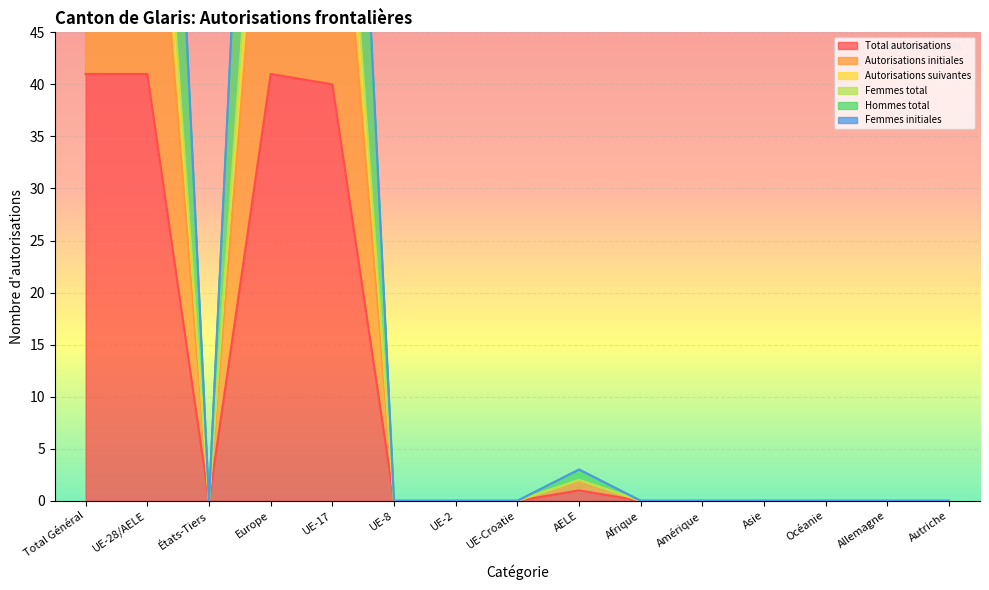

Reading left to right, extract all data points from this chart.

Total autorisations: Total Général=41	UE-28/AELE=41	États-Tiers=0	Europe=41	UE-17=40	UE-8=0	UE-2=0	UE-Croatie=0	AELE=1	Afrique=0	Amérique=0	Asie=0	Océanie=0	Allemagne=0	Autriche=0
Autorisations initiales: Total Général=73	UE-28/AELE=73	États-Tiers=0	Europe=73	UE-17=71	UE-8=0	UE-2=0	UE-Croatie=0	AELE=2	Afrique=0	Amérique=0	Asie=0	Océanie=0	Allemagne=0	Autriche=0
Autorisations suivantes: Total Général=84	UE-28/AELE=84	États-Tiers=0	Europe=84	UE-17=82	UE-8=0	UE-2=0	UE-Croatie=0	AELE=2	Afrique=0	Amérique=0	Asie=0	Océanie=0	Allemagne=0	Autriche=0
Femmes total: Total Général=124	UE-28/AELE=124	États-Tiers=0	Europe=124	UE-17=121	UE-8=0	UE-2=0	UE-Croatie=0	AELE=3	Afrique=0	Amérique=0	Asie=0	Océanie=0	Allemagne=0	Autriche=0
Hommes total: Total Général=82	UE-28/AELE=82	États-Tiers=0	Europe=82	UE-17=80	UE-8=0	UE-2=0	UE-Croatie=0	AELE=2	Afrique=0	Amérique=0	Asie=0	Océanie=0	Allemagne=0	Autriche=0
Femmes initiales: Total Général=123	UE-28/AELE=123	États-Tiers=0	Europe=123	UE-17=120	UE-8=0	UE-2=0	UE-Croatie=0	AELE=3	Afrique=0	Amérique=0	Asie=0	Océanie=0	Allemagne=0	Autriche=0